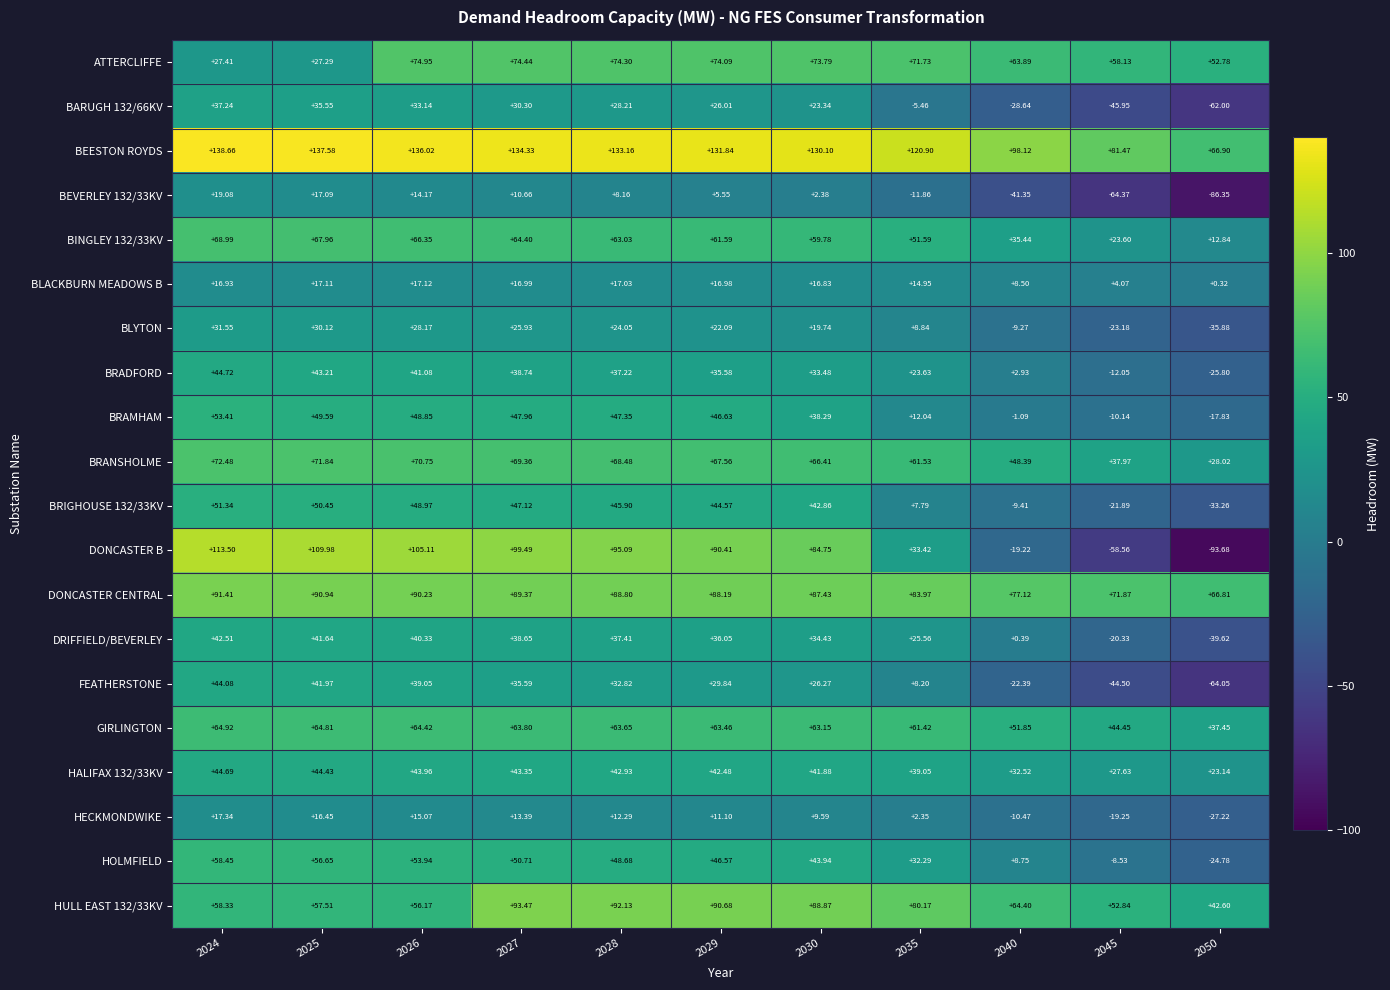

Which series changed the most between 2027 and 2040?

DONCASTER B